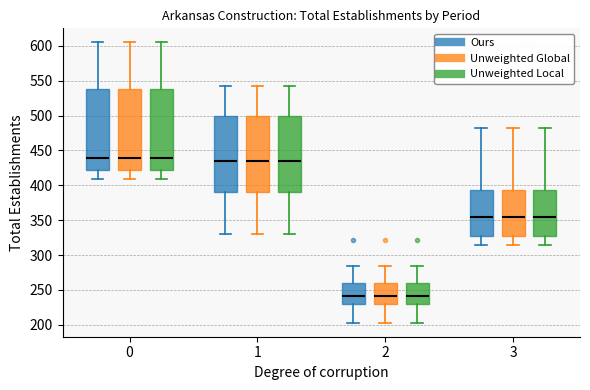

Reading left to right, transcribe this box plot: for each box, give where its median line is, the range the box spans, and where its two whiskers end, as read against the y-axis. The values are not printed on the chart, so give them approximately, as read against the axis.

0 (Ours): median 440, box 425 to 540, whiskers 410 to 605
0 (Unweighted Global): median 440, box 425 to 540, whiskers 410 to 605
0 (Unweighted Local): median 440, box 425 to 540, whiskers 410 to 605
1 (Ours): median 435, box 390 to 500, whiskers 330 to 545
1 (Unweighted Global): median 435, box 390 to 500, whiskers 330 to 545
1 (Unweighted Local): median 435, box 390 to 500, whiskers 330 to 545
2 (Ours): median 240, box 230 to 260, whiskers 205 to 285
2 (Unweighted Global): median 240, box 230 to 260, whiskers 205 to 285
2 (Unweighted Local): median 240, box 230 to 260, whiskers 205 to 285
3 (Ours): median 355, box 330 to 395, whiskers 315 to 480
3 (Unweighted Global): median 355, box 330 to 395, whiskers 315 to 480
3 (Unweighted Local): median 355, box 330 to 395, whiskers 315 to 480